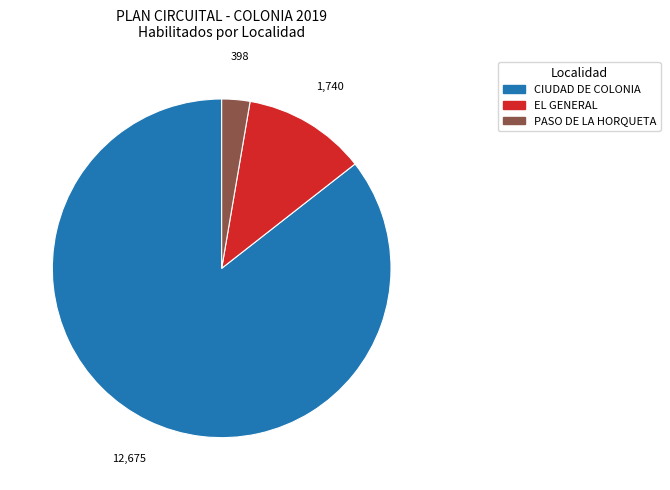

The EL GENERAL slice represents 1% of the pie. True or false?

False